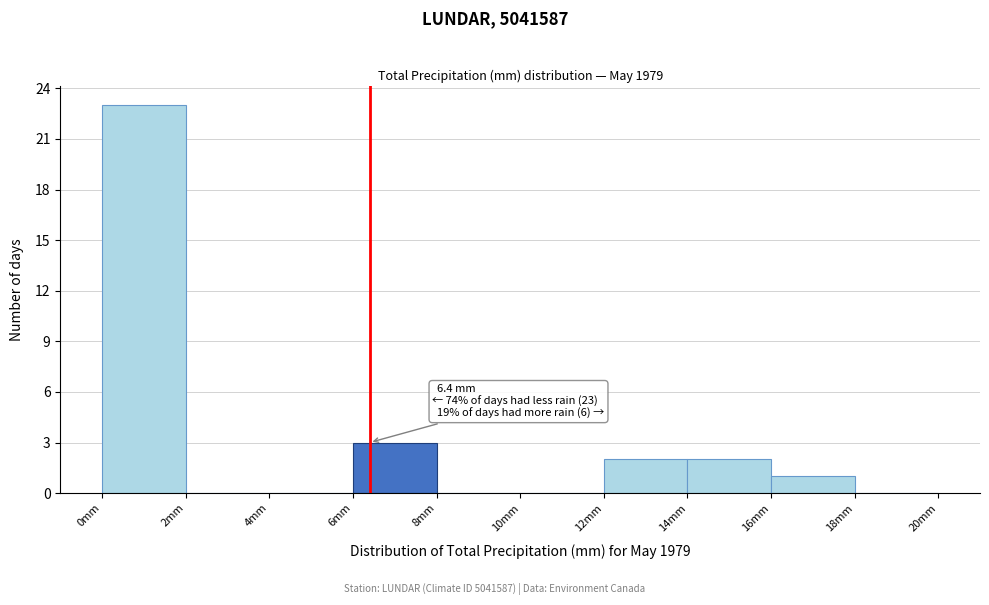

Over which range of the x-axis is the bar tallest?

0 to 2